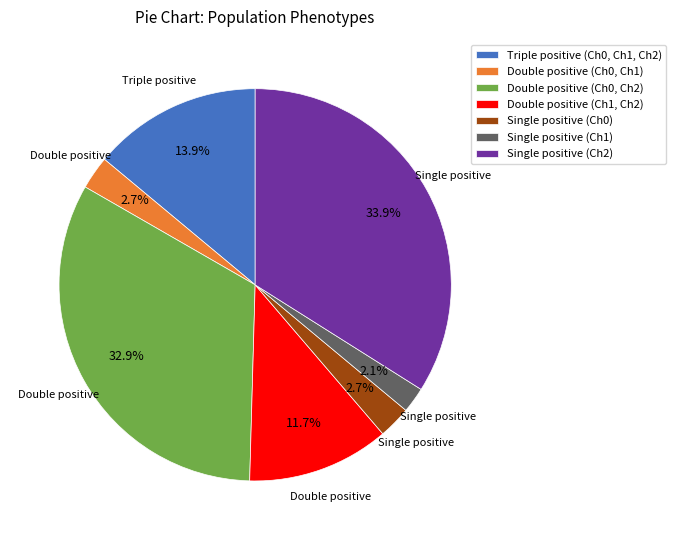

What percentage do Single positive (Ch1) and Double positive (Ch1, Ch2) together represent?

13.8%